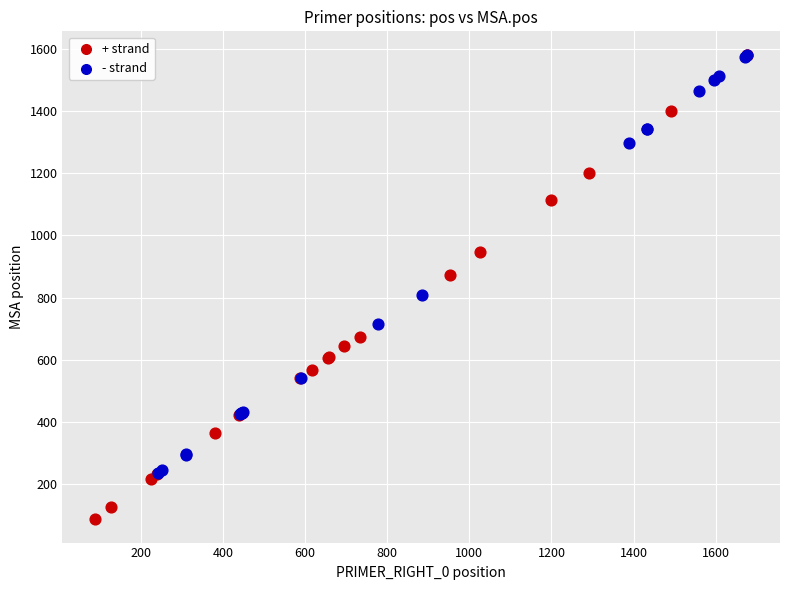

What are all the series names shown in the legend?

+ strand, - strand